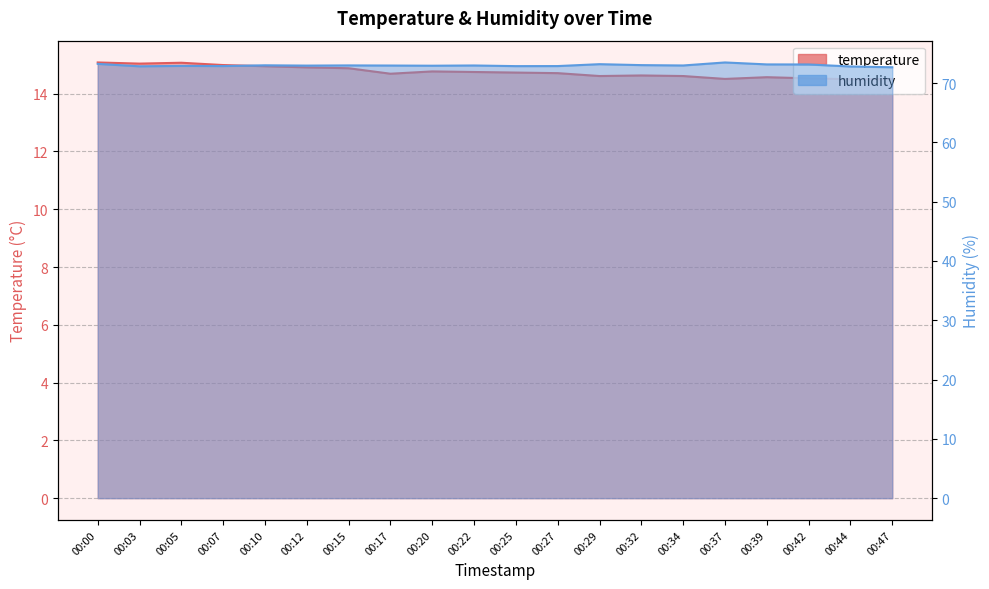

The humidity series shows 73.1 at 00:42. True or false?

True